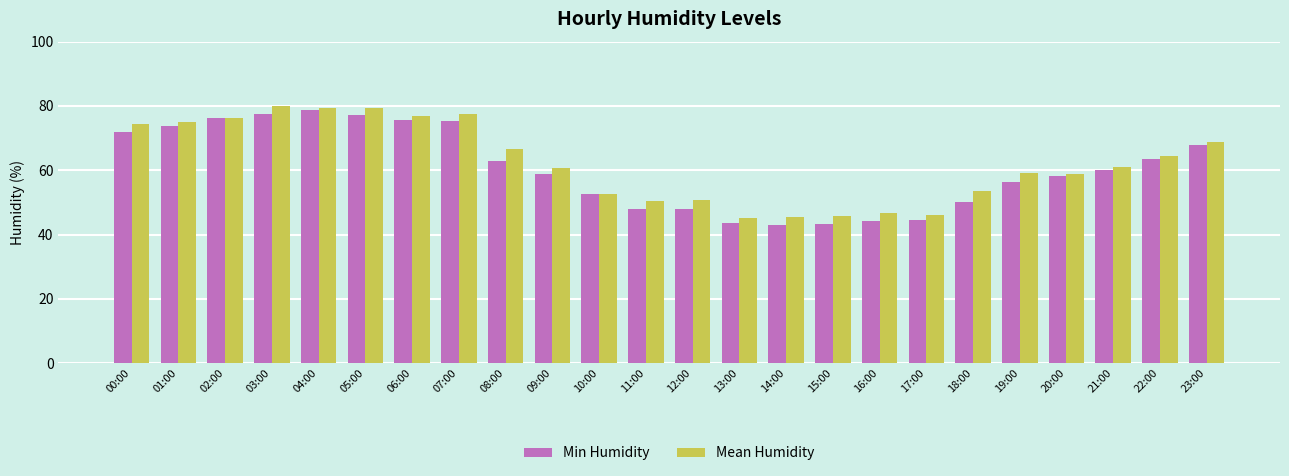

Which series changed the most between 04:00 and 14:00?

Min Humidity